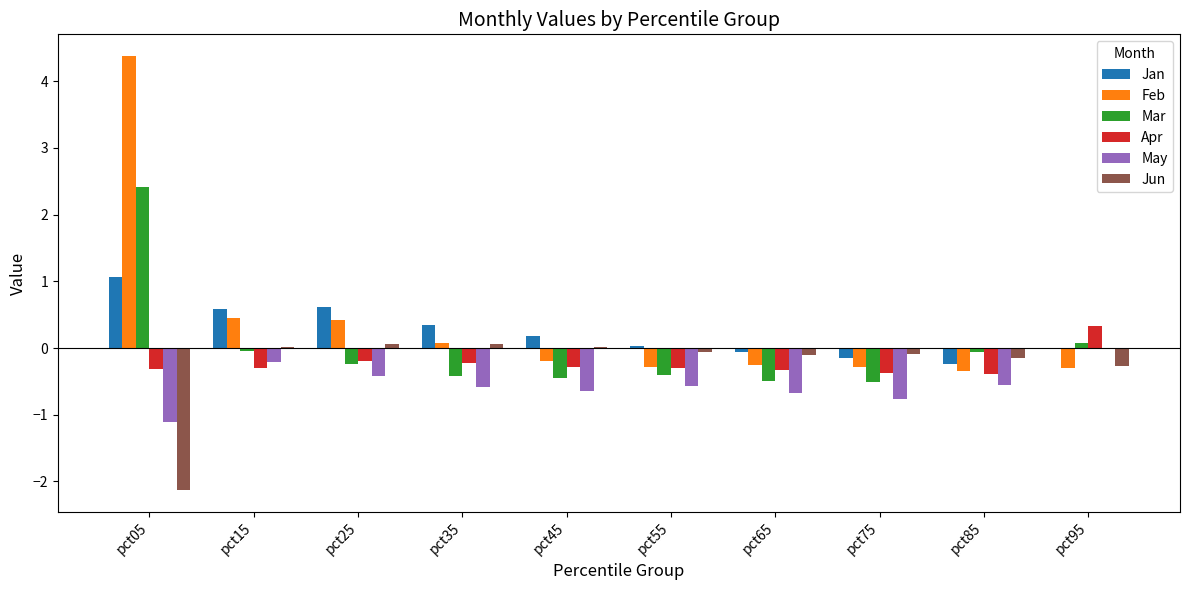

True or false: Feb has a value of 6.3 at pct05.

False